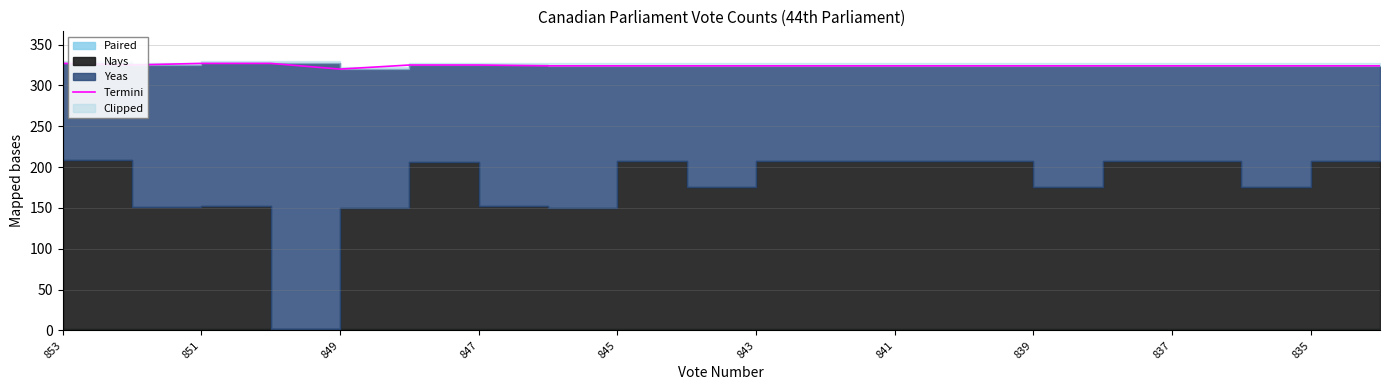

True or false: the data has more than 1 interior local peaks.

False